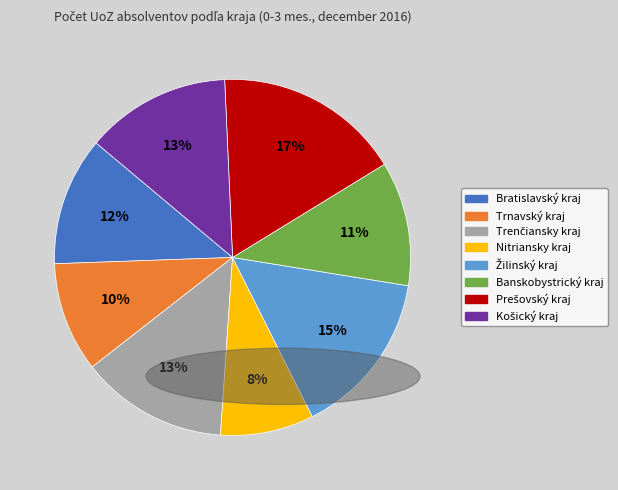

Is Nitriansky kraj the majority of the pie?

No